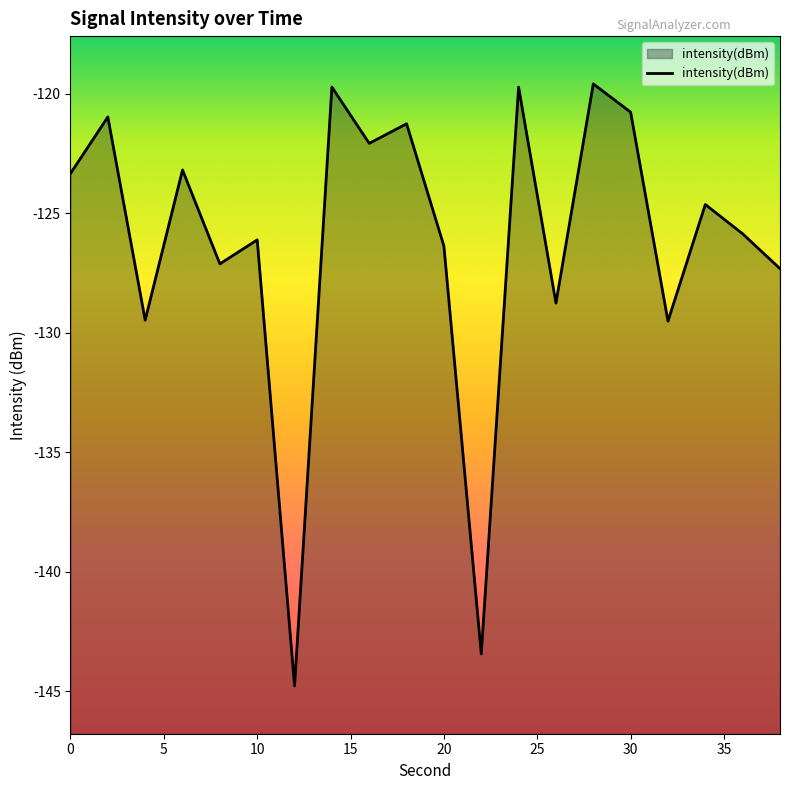

What is the difference between the maximum and minimum values?

25.2